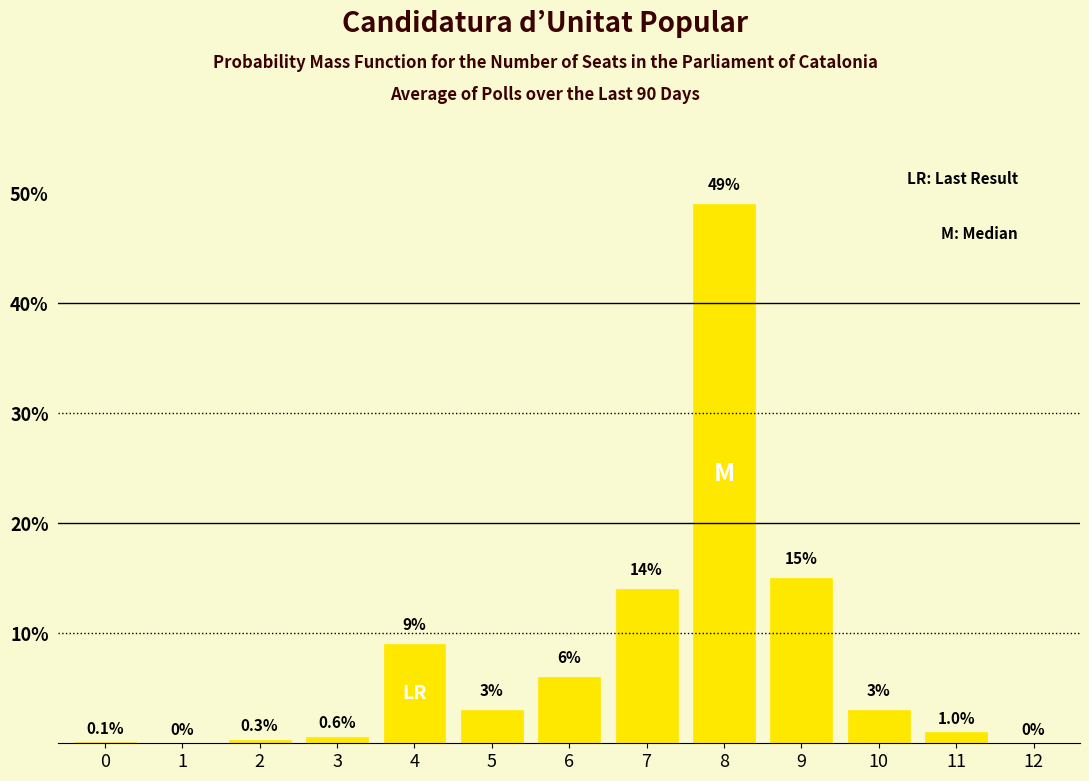

Reading left to right, transcribe all the data shown in this chart.

0=0.1	1=0.0	2=0.3	3=0.6	4=9.0	5=3.0	6=6.0	7=14.0	8=49.0	9=15.0	10=3.0	11=1.0	12=0.0